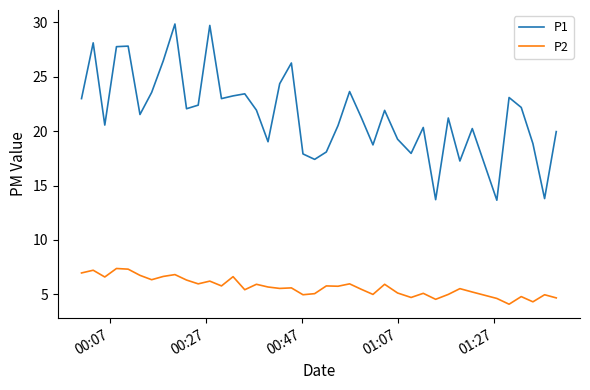

What is the maximum value shown in the chart?

29.8